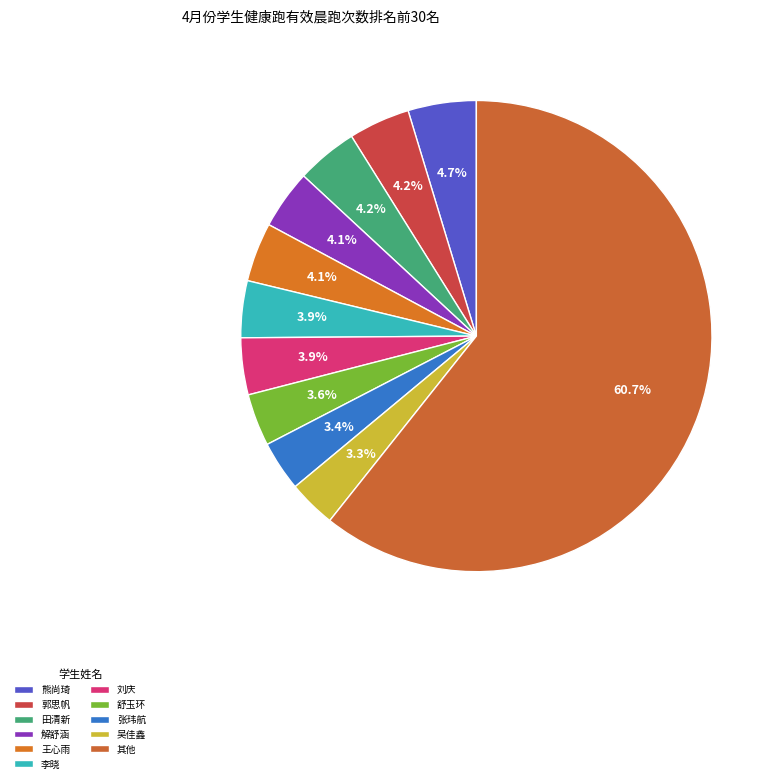

How many slices are in this pie chart?

11